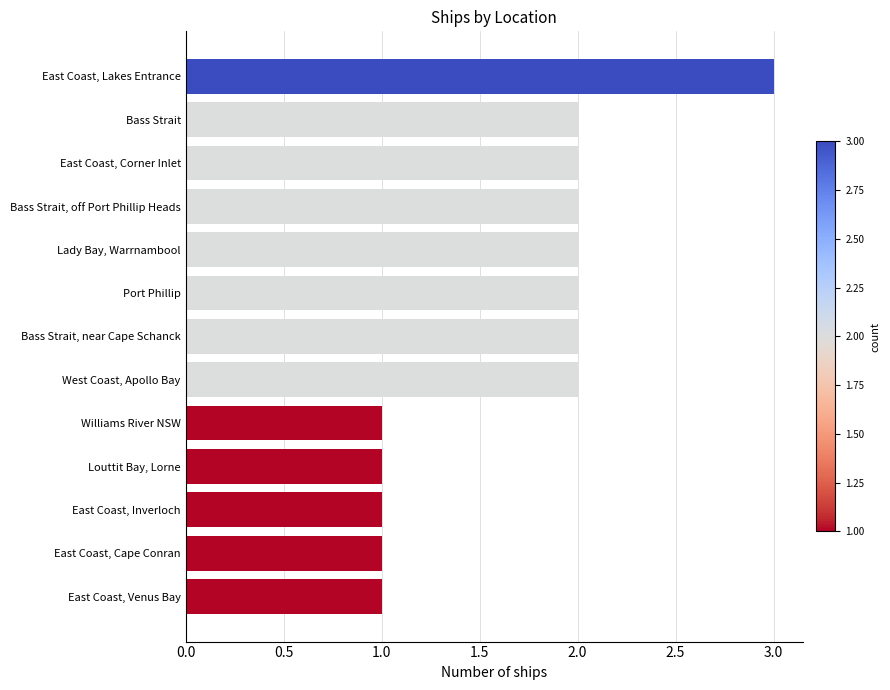

Approximately how many times larger is the value at East Coast, Lakes Entrance compared to Port Phillip?

1.5